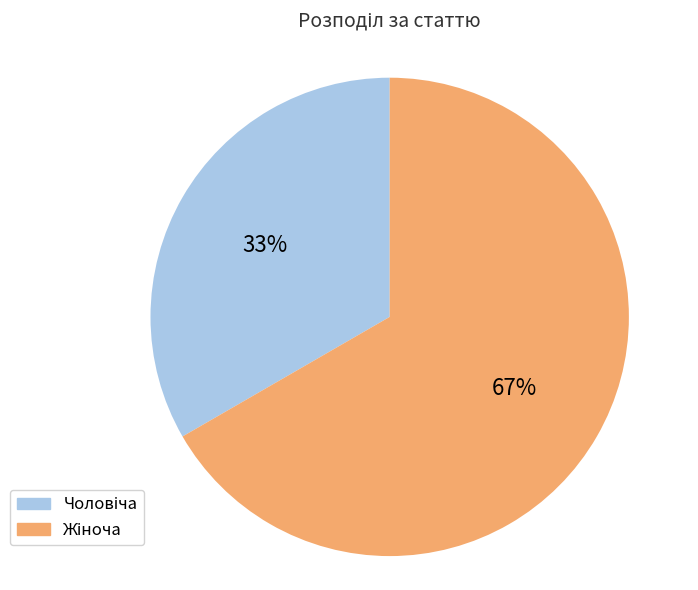

To the nearest percent, what is the average slice percentage?

50%